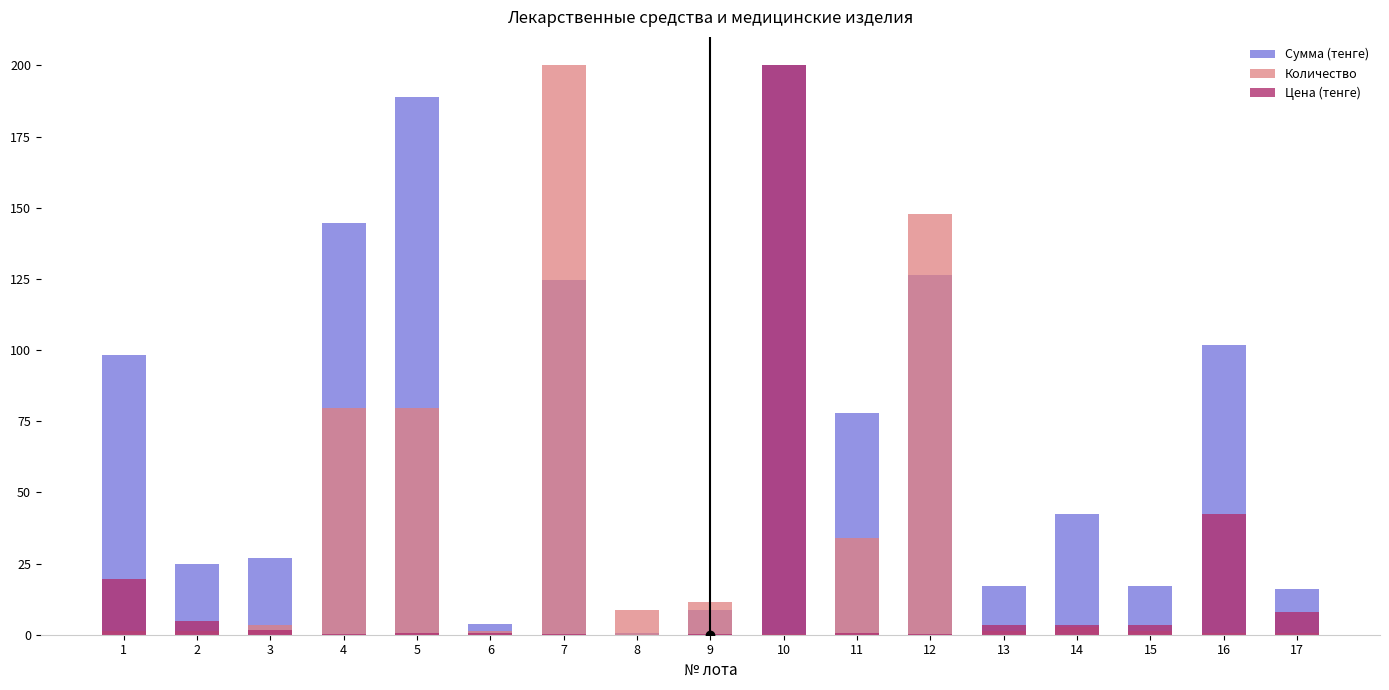

Which has a higher value, 9 or 7?

7